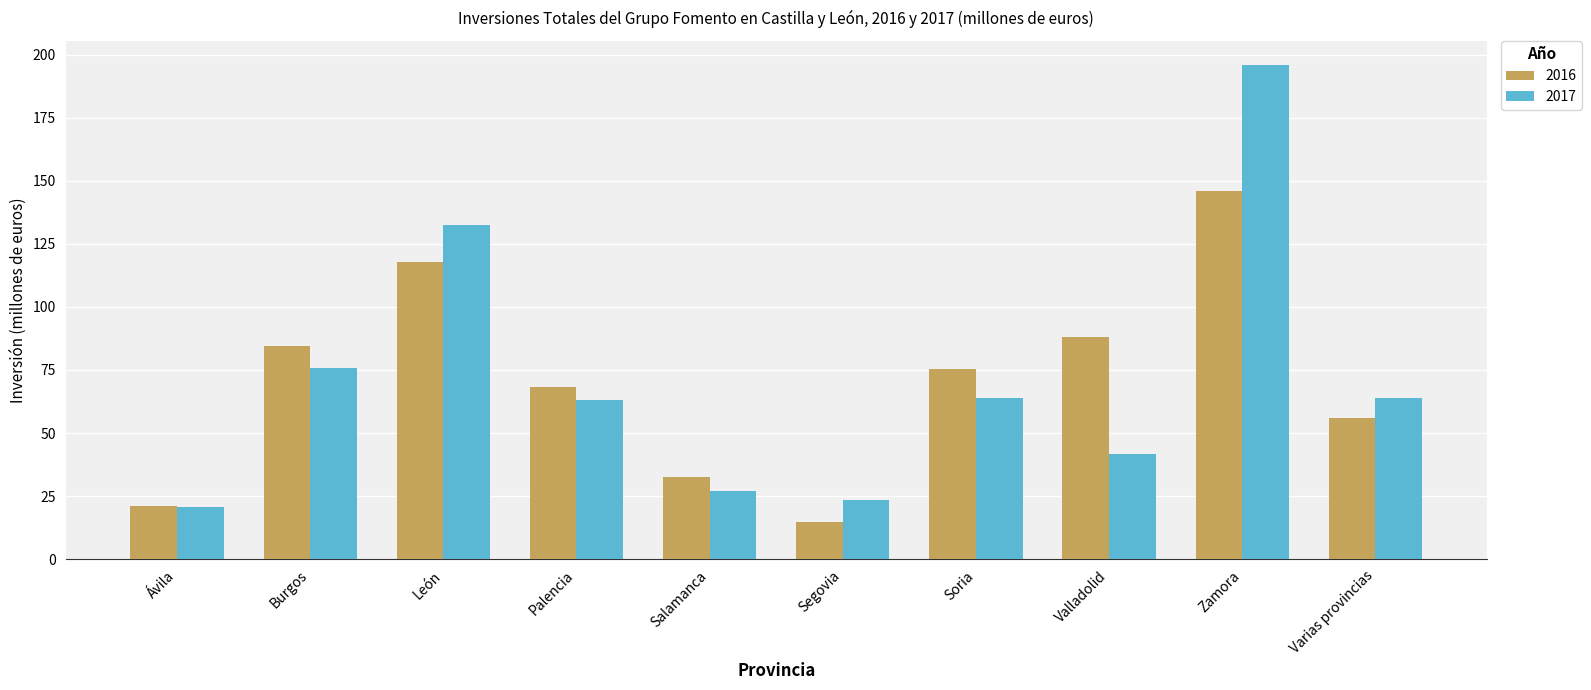

Are the bars horizontal?

No